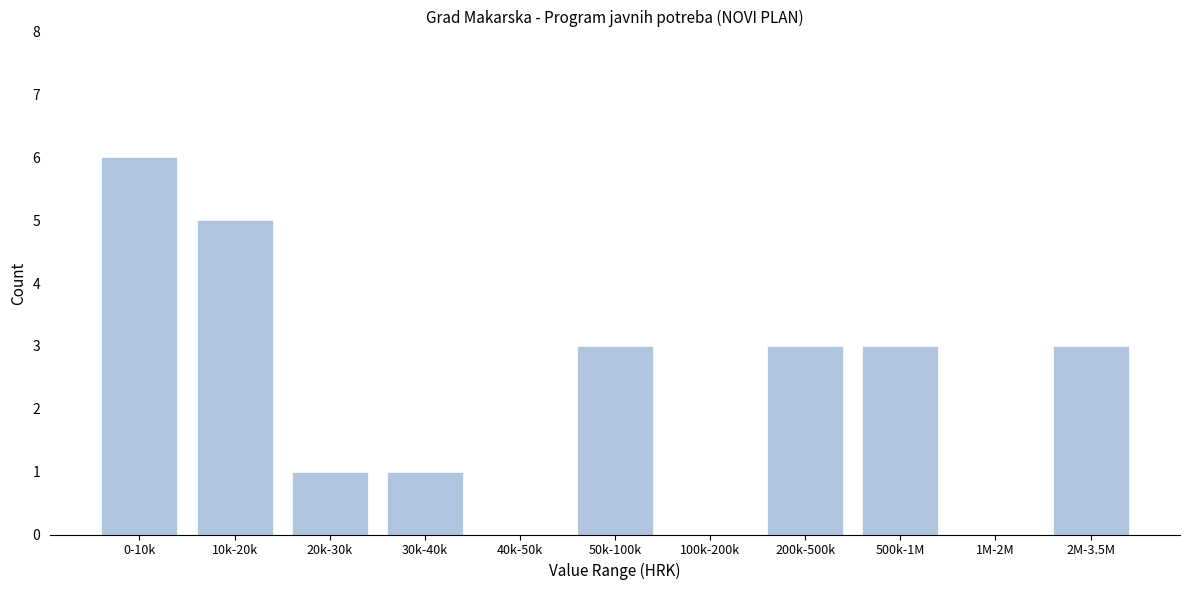

Reading left to right, what are all the values shown in this chart?

0-10k=6	10k-20k=5	20k-30k=1	30k-40k=1	40k-50k=0	50k-100k=3	100k-200k=0	200k-500k=3	500k-1M=3	1M-2M=0	2M-3.5M=3